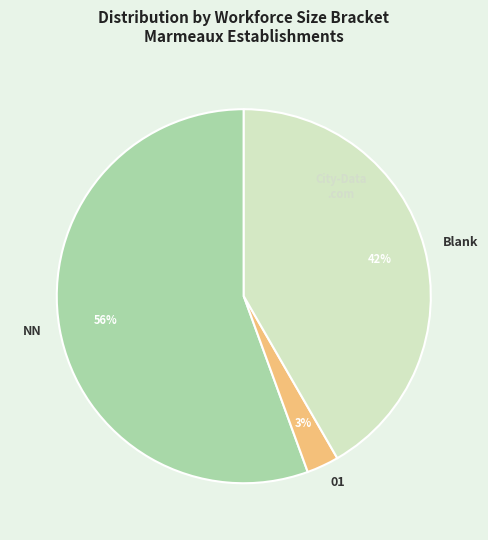

How many slices are in this pie chart?

3